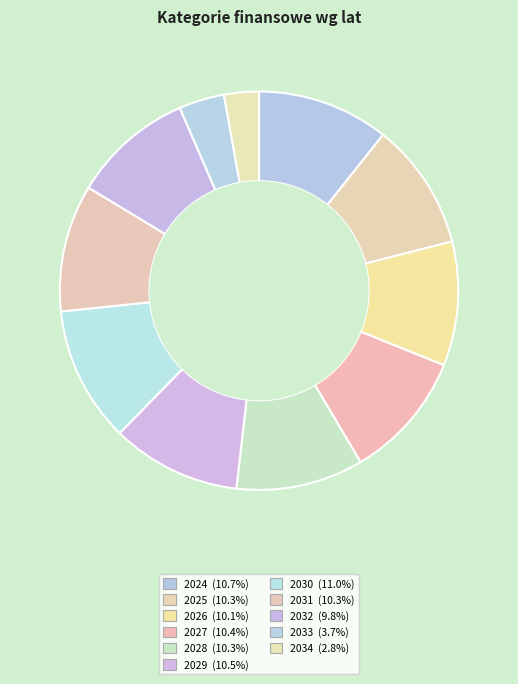

Rank the categories by value from lowest to highest.

2034, 2033, 2032, 2026, 2031, 2025, 2028, 2027, 2029, 2024, 2030